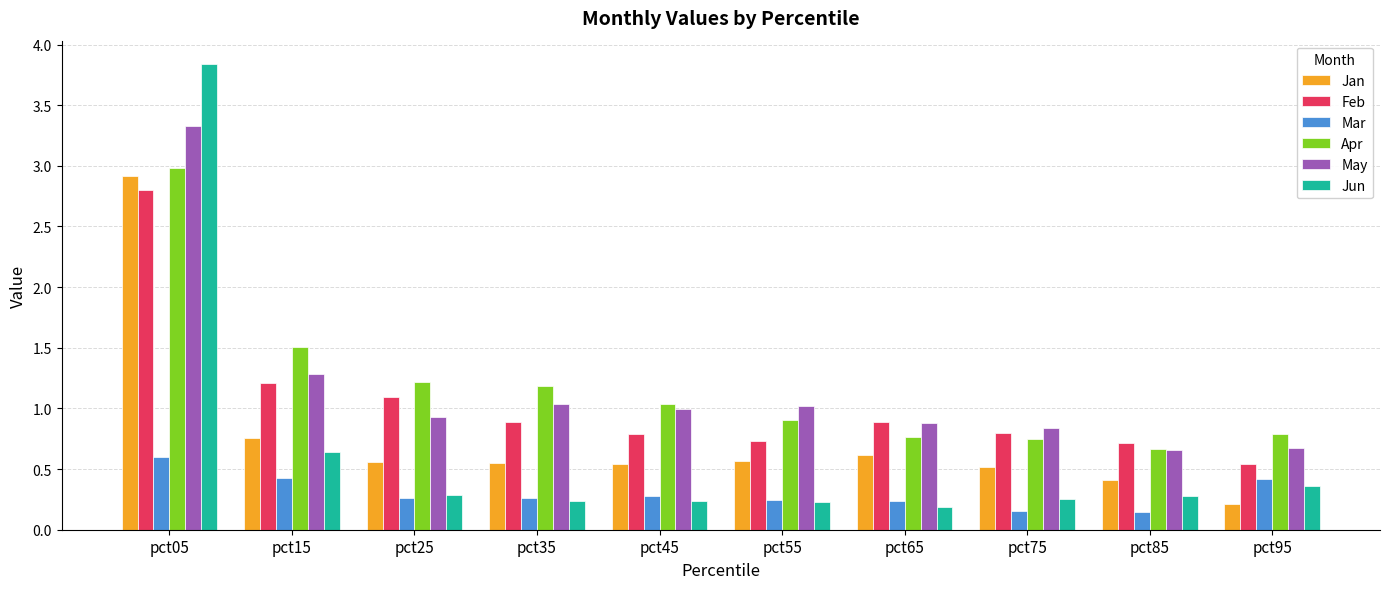

Count the number of data series in this chart.

6